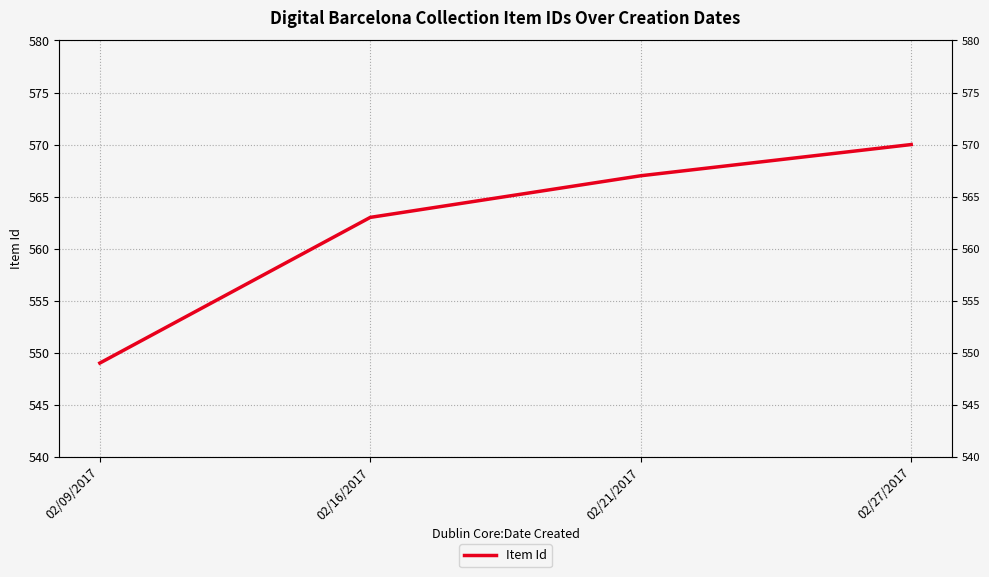

What position from the left is 02/16/2017?

2